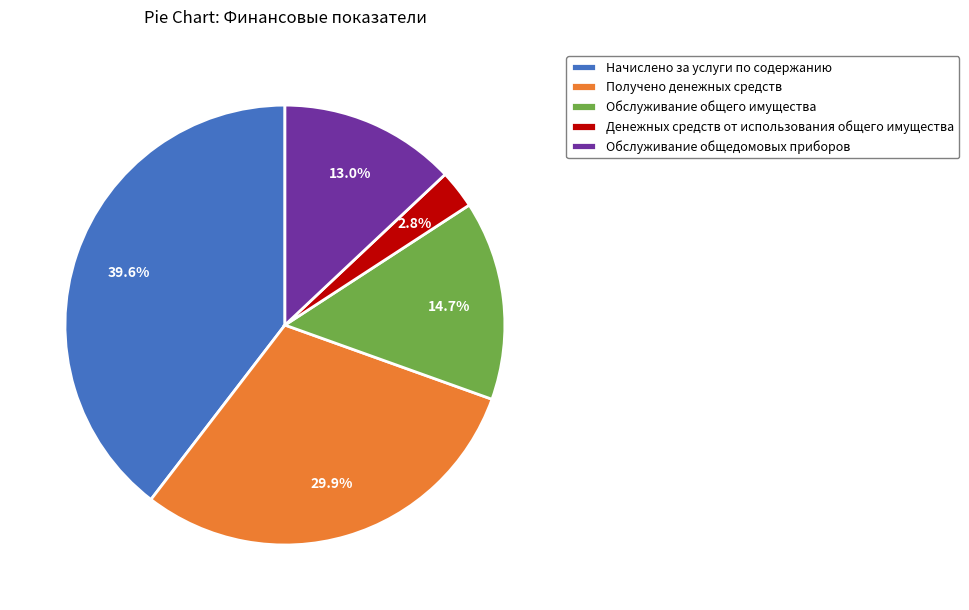

What is the largest slice in the pie chart?

Начислено за услуги по содержанию